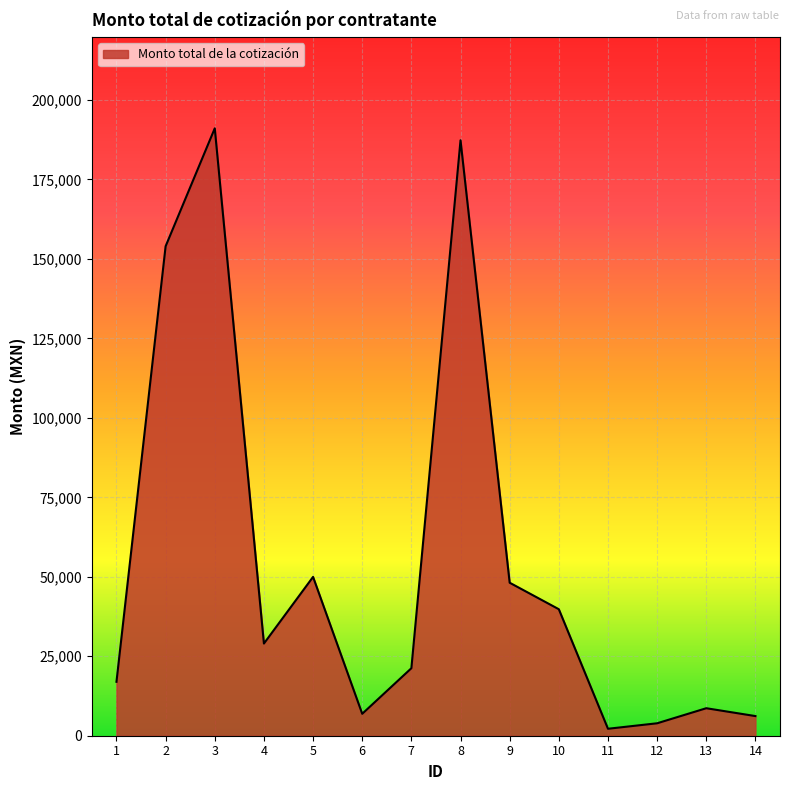

What is the difference between the maximum and minimum values?

188908.7